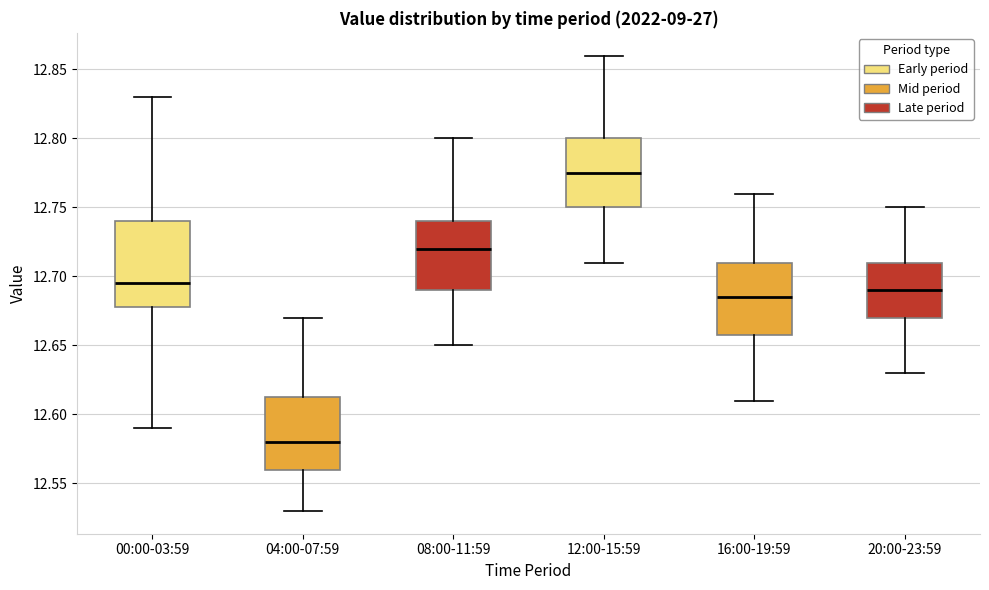

Which box has the lowest median line?

04:00-07:59